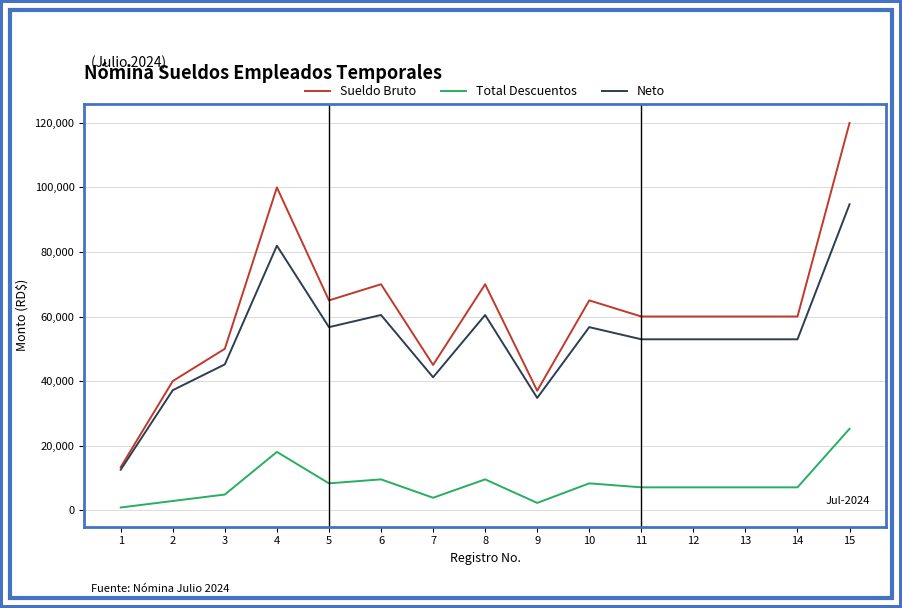

True or false: Neto has a value of 82709.3 at 14.

False